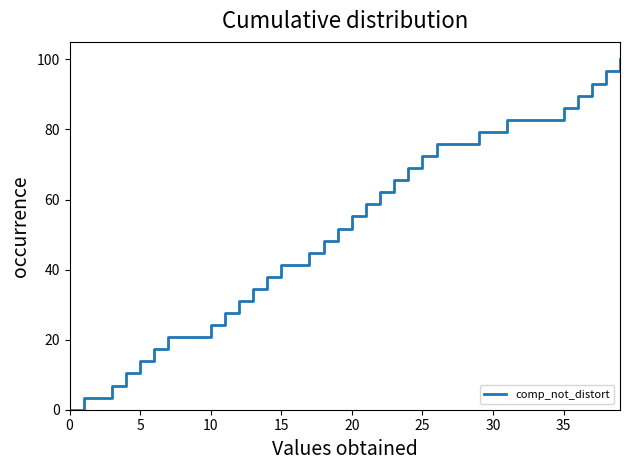

What is the difference between the maximum and minimum values?

100.0